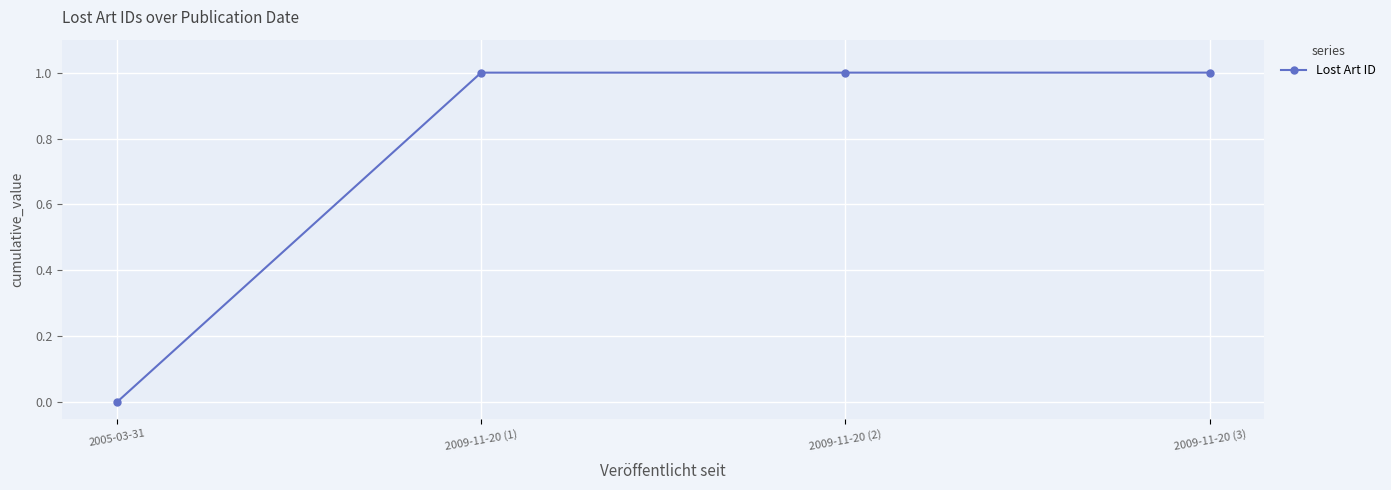

What is the greatest value displayed?

1.0